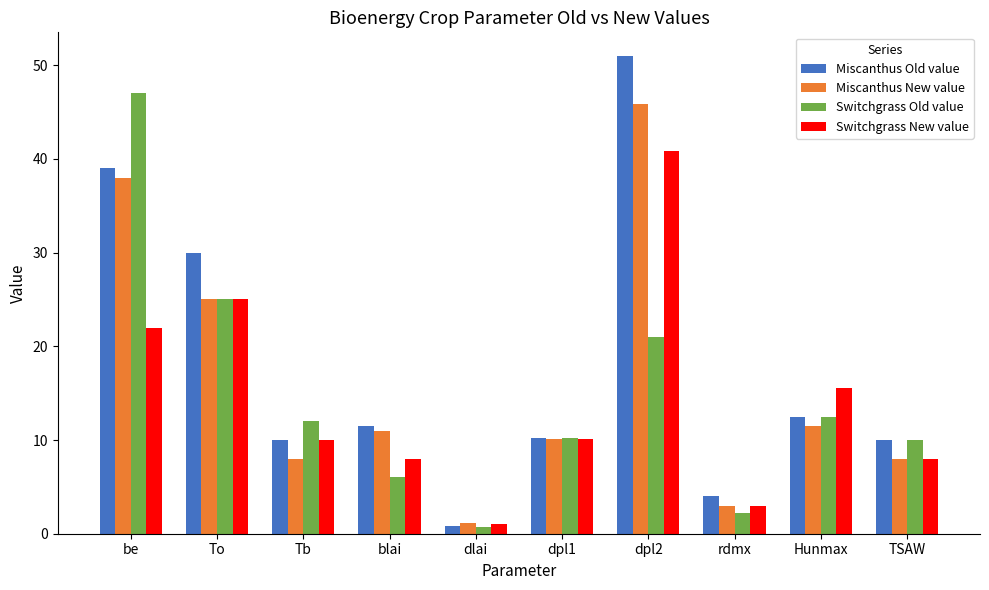

What is the sum of all Switchgrass Old value values?

146.6